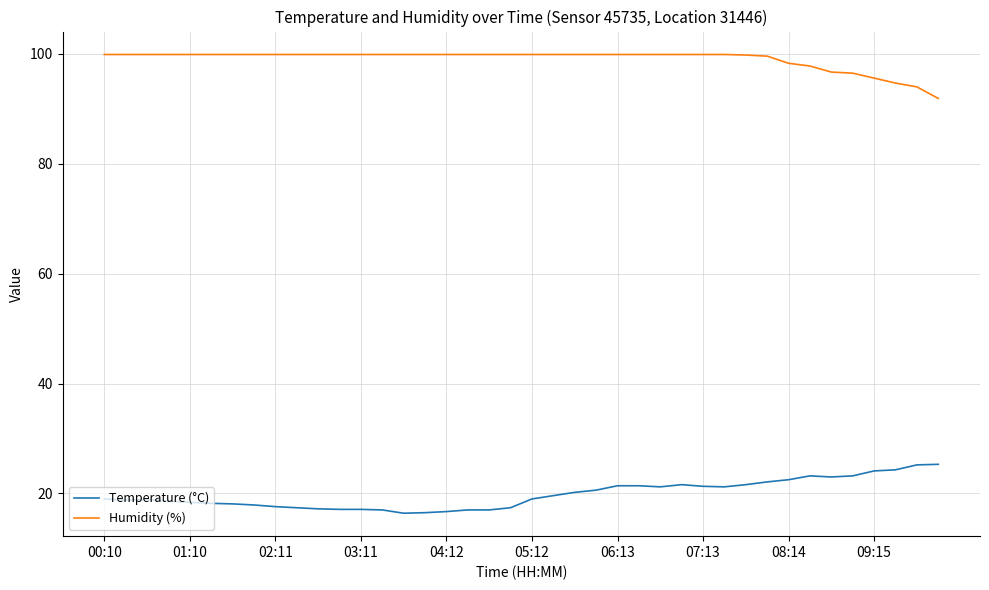

What is the smallest value displayed?

16.4